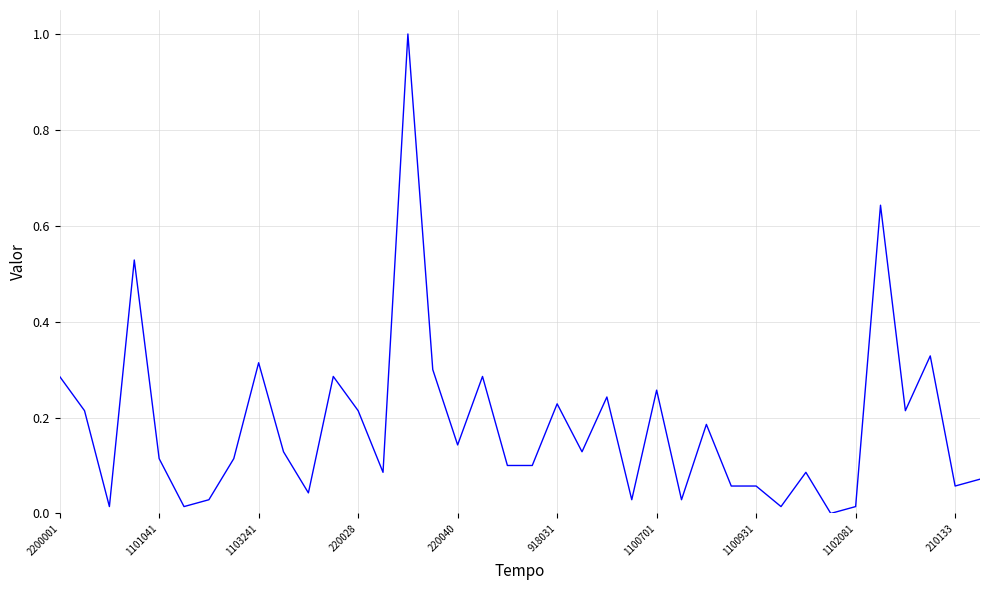

What is the maximum value shown in the chart?

1.0